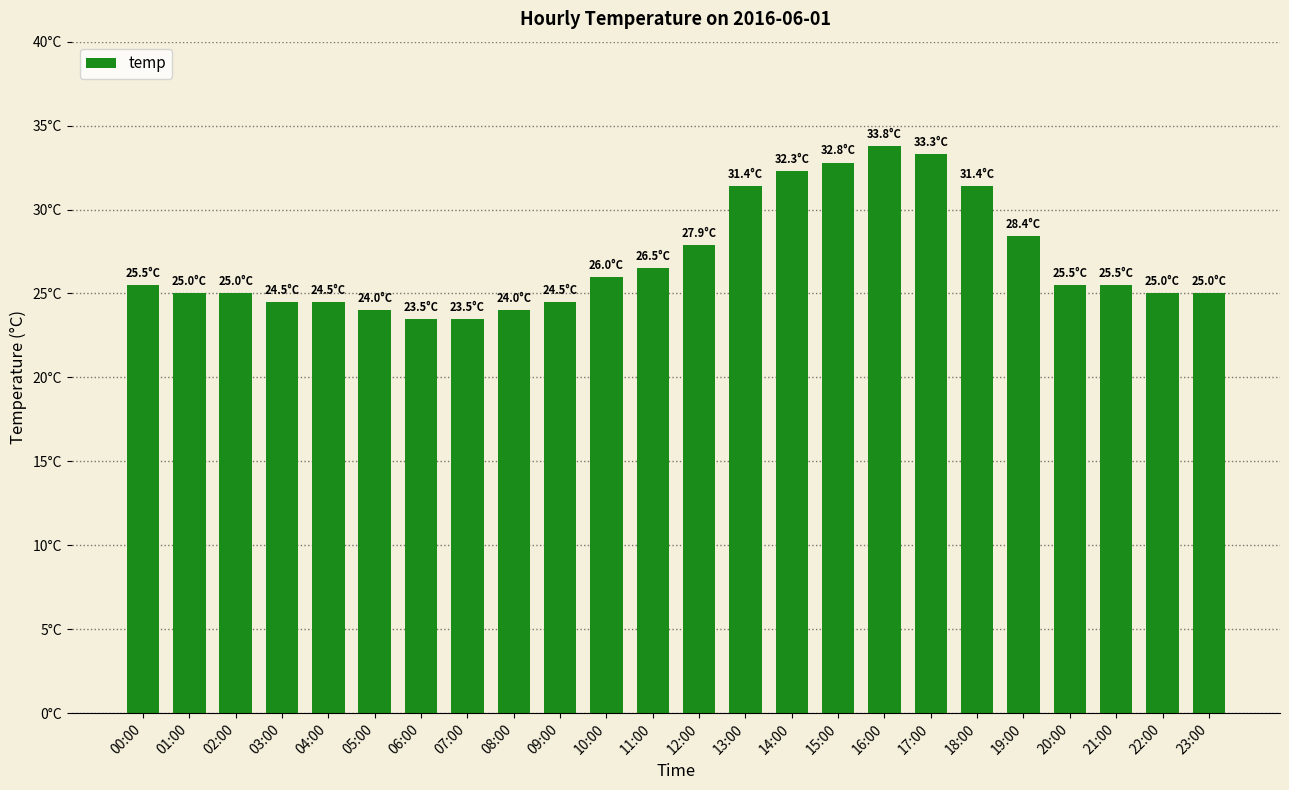

Does the chart contain any negative values?

No